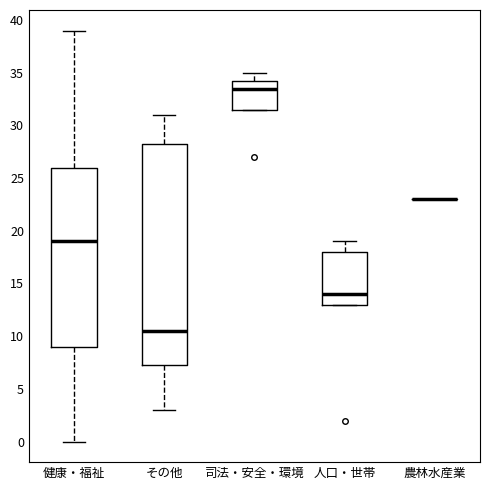

Reading left to right, transcribe this box plot: for each box, give where its median line is, the range the box spans, and where its two whiskers end, as read against the y-axis. The values are not printed on the chart, so give them approximately, as read against the axis.

健康・福祉: median 19.0, box 9.0 to 26.0, whiskers 0.0 to 39.0
その他: median 10.5, box 7.5 to 28.5, whiskers 3.0 to 31.0
司法・安全・環境: median 33.5, box 31.5 to 34.5, whiskers 31.5 to 35.0
人口・世帯: median 14.0, box 13.0 to 18.0, whiskers 13.0 to 19.0
農林水産業: box collapsed to a line at 23.0, whiskers 23.0 to 23.0